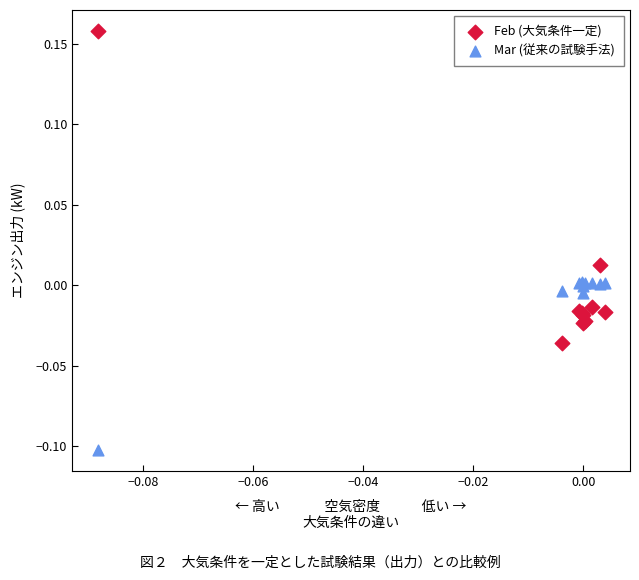

Which series contains the lowest Y value?

Mar (従来の試験手法)